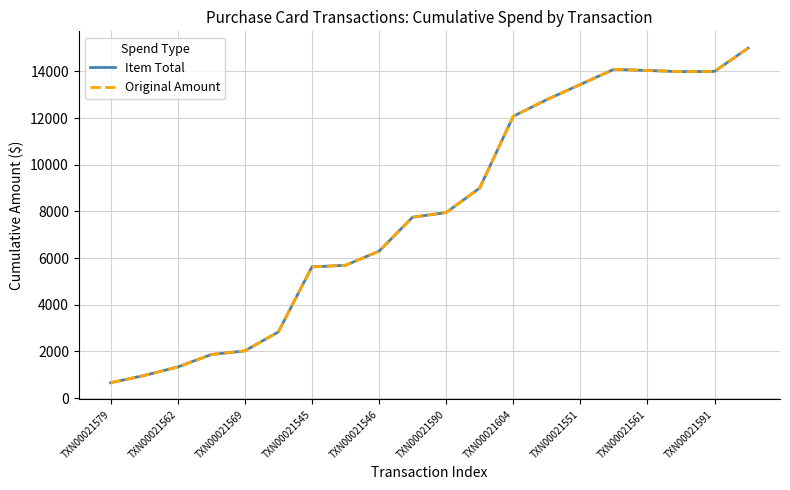

Is this an area chart (filled region under the line)?

No